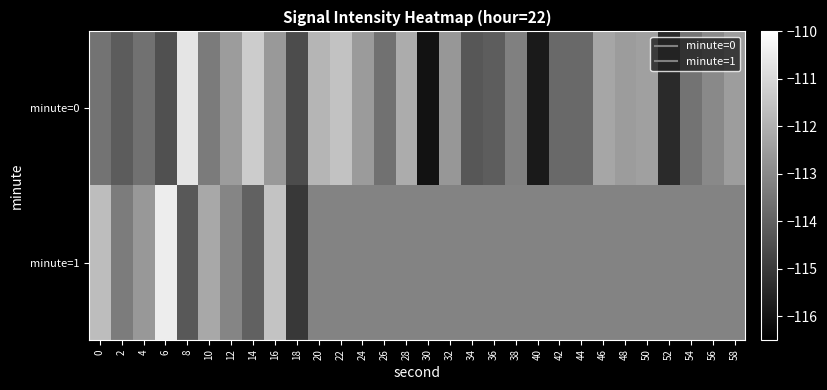

Between 14 and 8, which is larger?

8